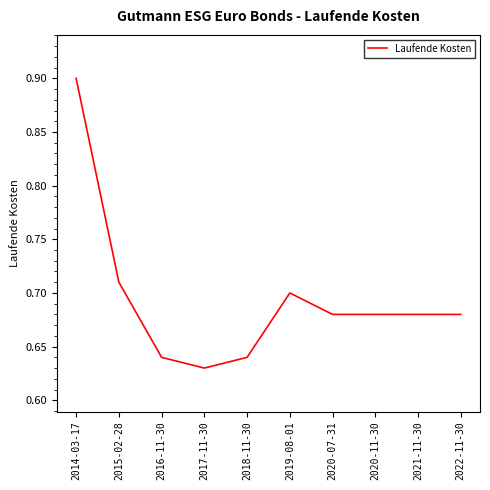

What position from the right is 2018-11-30?

6